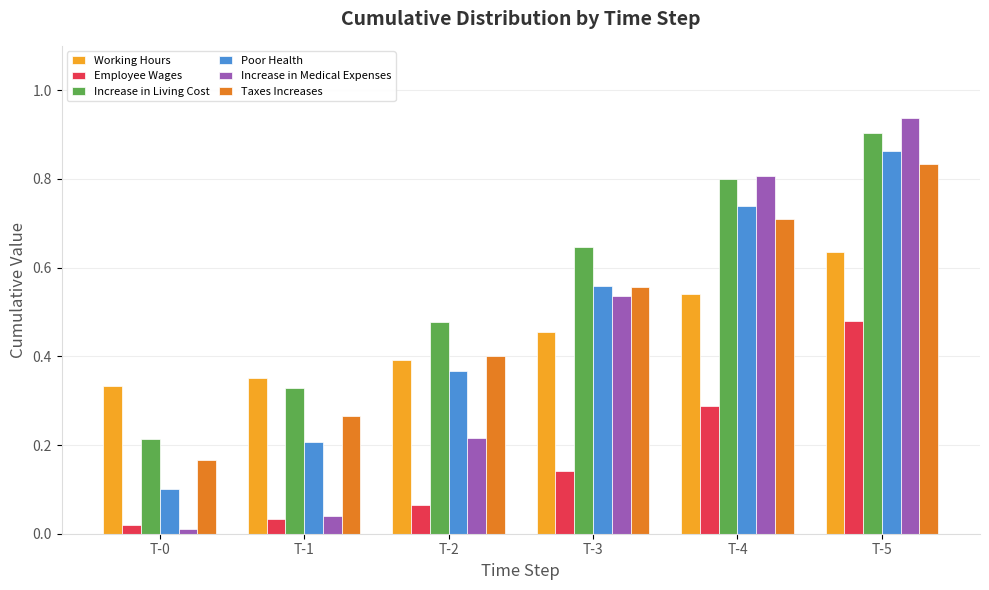

Which category has the highest value in the Increase in Medical Expenses series?

T-5